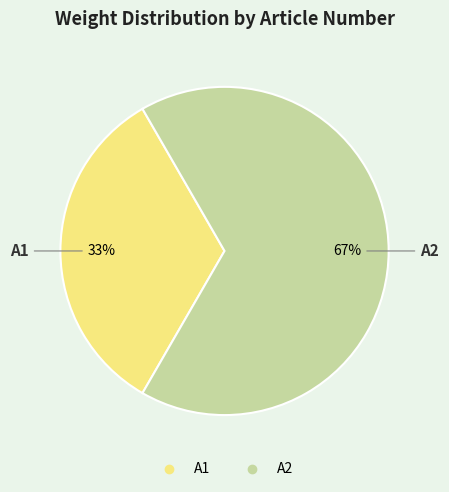

Is the sum of A1 and A2 greater than half?

Yes